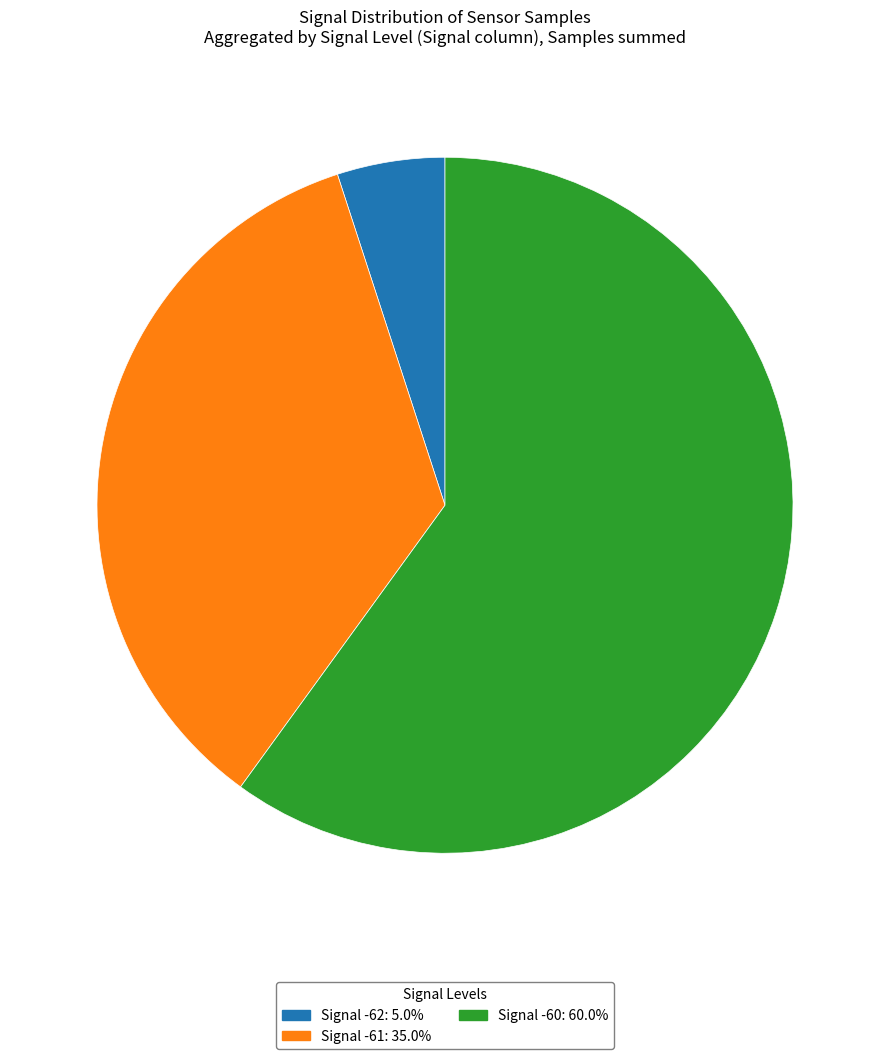

Count the number of slices in the pie.

3